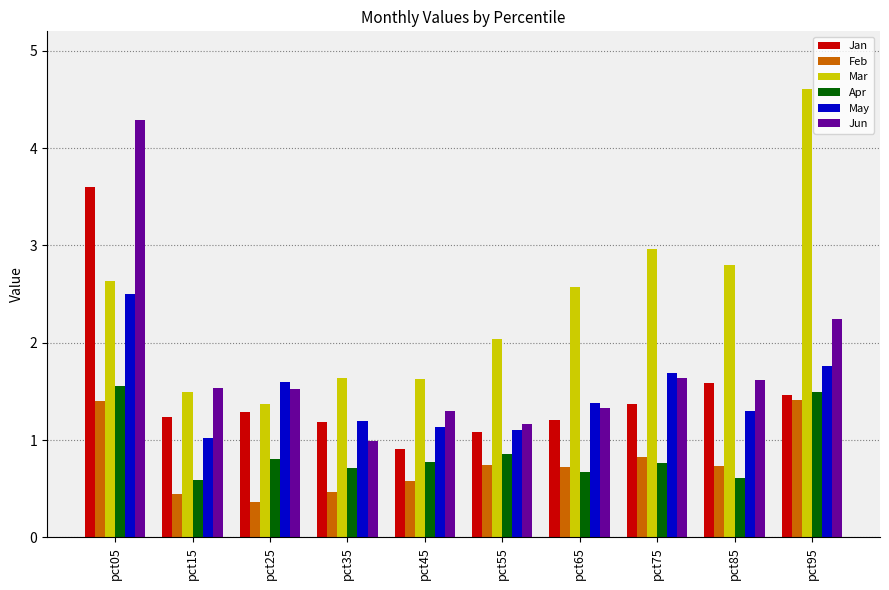

What is the total value across all series at pct15?

6.3